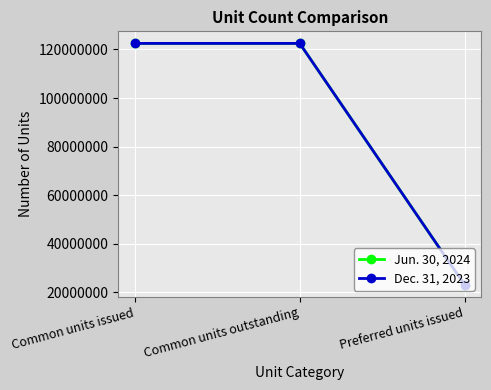

Reading left to right, list all the values displayed in this chart.

Jun. 30, 2024: Common units issued=122464318	Common units outstanding=122464318	Preferred units issued=23111918
Dec. 31, 2023: Common units issued=122464318	Common units outstanding=122464318	Preferred units issued=23111918